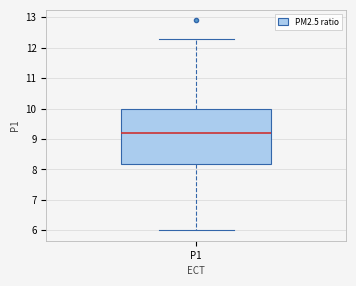

Read this box plot against the y-axis: the position of the median line, the range covered by the box, and the ends of both whiskers. The values are not printed on the chart, so give them approximately, as read against the axis.

median 9.2, box 8.2 to 10.0, whiskers 6.0 to 12.3